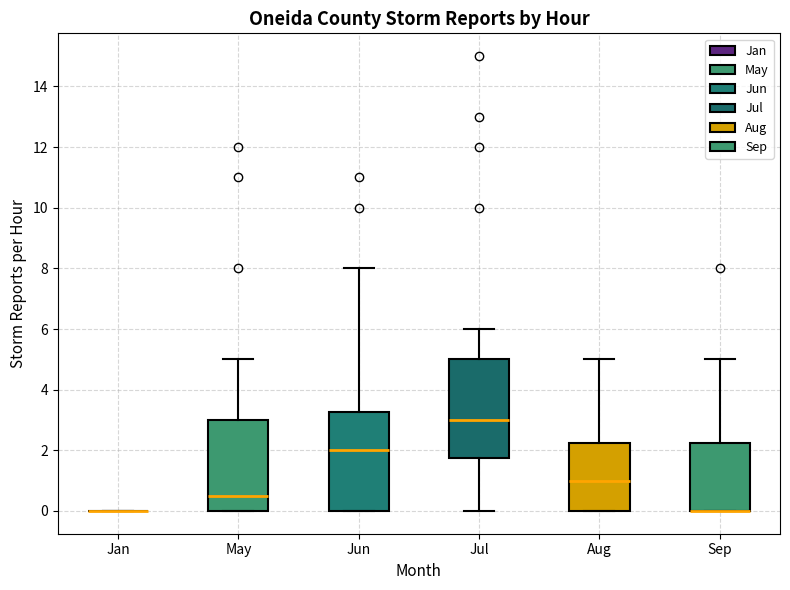

Reading left to right, read every box against the y-axis: the position of its median line, the range the box covers, and the ends of its whiskers. The values are not printed on the chart, so give them approximately, as read against the axis.

Jan: box collapsed to a line at 0.0, whiskers 0.0 to 0.0
May: median 0.6, box 0.0 to 3.0, whiskers 0.0 to 5.0
Jun: median 2.0, box 0.0 to 3.2, whiskers 0.0 to 8.0
Jul: median 3.0, box 1.8 to 5.0, whiskers 0.0 to 6.0
Aug: median 1.0, box 0.0 to 2.2, whiskers 0.0 to 5.0
Sep: median 0.0 (drawn on the box's lower edge), box 0.0 to 2.2, whiskers 0.0 to 5.0